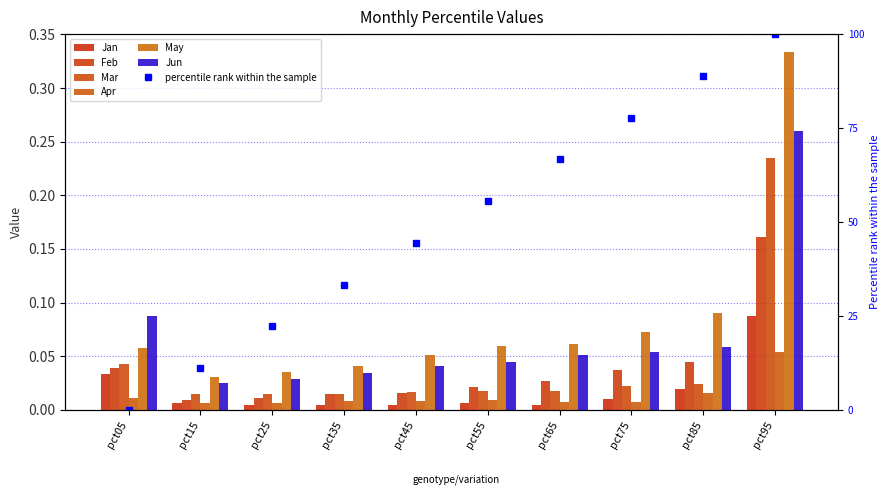

Between pct65 and pct55, which is larger?

pct55